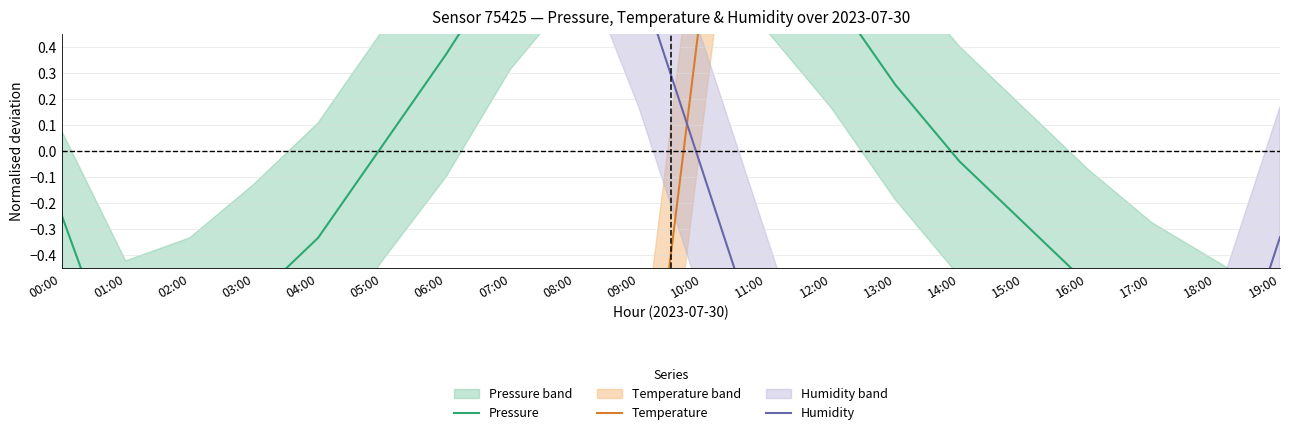

The Humidity series shows -0.1 at 10:00. True or false?

False